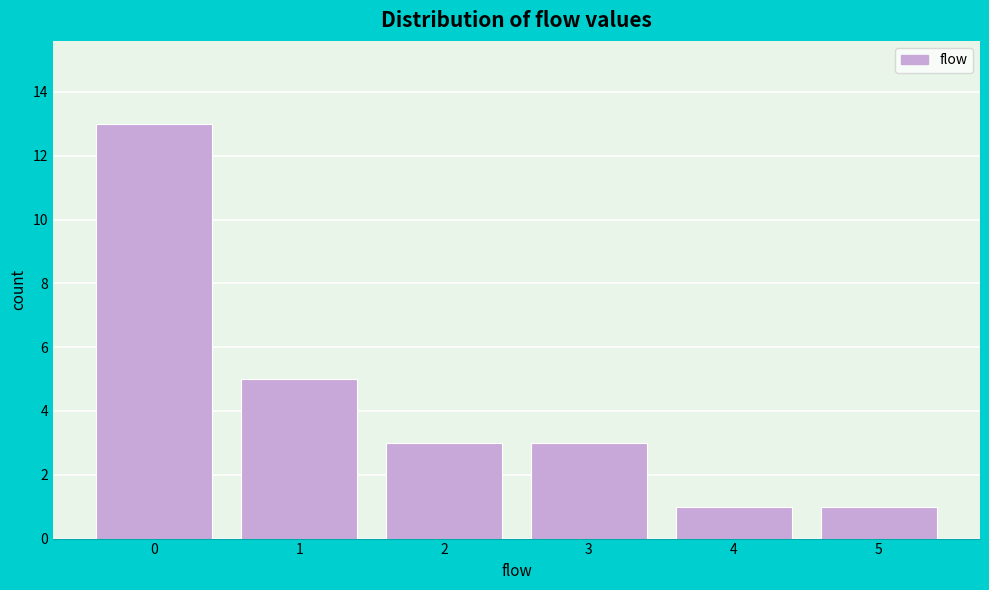

Reading left to right, transcribe this chart: for each bar, give the range it covers on the x-axis and its height. The values are not printed on the chart, so give them approximately, as read against the axis.

-0.5 to 0.5: 13
0.5 to 1.5: 5
1.5 to 2.5: 3
2.5 to 3.5: 3
3.5 to 4.5: 1
4.5 to 5.5: 1